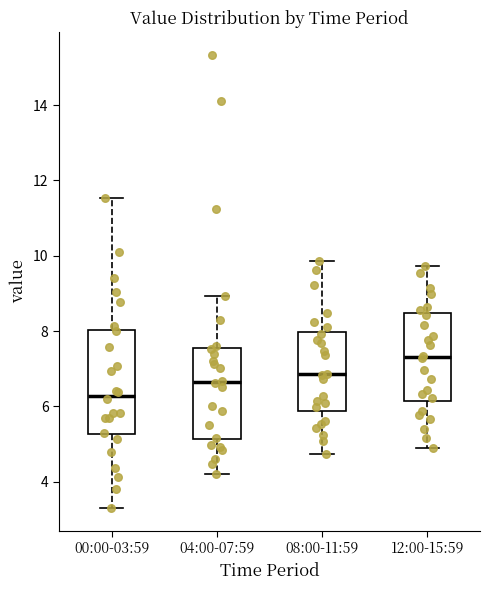

Reading left to right, read every box against the y-axis: the position of its median line, the range the box covers, and the ends of its whiskers. The values are not printed on the chart, so give them approximately, as read against the axis.

00:00-03:59: median 6.2, box 5.2 to 8.0, whiskers 3.4 to 11.6
04:00-07:59: median 6.6, box 5.2 to 7.6, whiskers 4.2 to 9.0
08:00-11:59: median 6.8, box 5.8 to 8.0, whiskers 4.8 to 9.8
12:00-15:59: median 7.4, box 6.2 to 8.4, whiskers 5.0 to 9.8